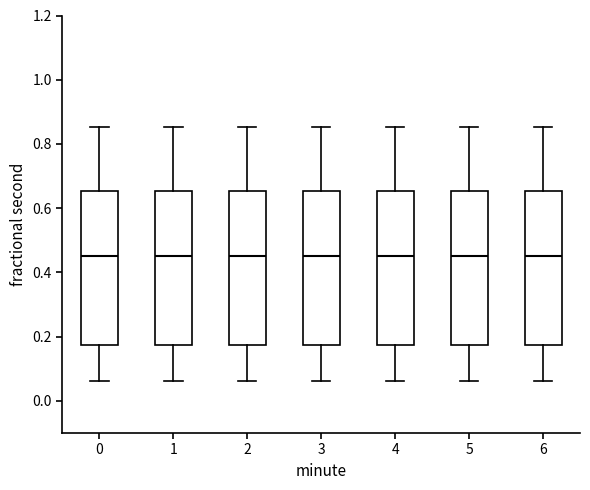

Reading left to right, read every box against the y-axis: the position of its median line, the range the box covers, and the ends of its whiskers. The values are not printed on the chart, so give them approximately, as read against the axis.

0: median 0.46, box 0.18 to 0.66, whiskers 0.06 to 0.86
1: median 0.46, box 0.18 to 0.66, whiskers 0.06 to 0.86
2: median 0.46, box 0.18 to 0.66, whiskers 0.06 to 0.86
3: median 0.46, box 0.18 to 0.66, whiskers 0.06 to 0.86
4: median 0.46, box 0.18 to 0.66, whiskers 0.06 to 0.86
5: median 0.46, box 0.18 to 0.66, whiskers 0.06 to 0.86
6: median 0.46, box 0.18 to 0.66, whiskers 0.06 to 0.86